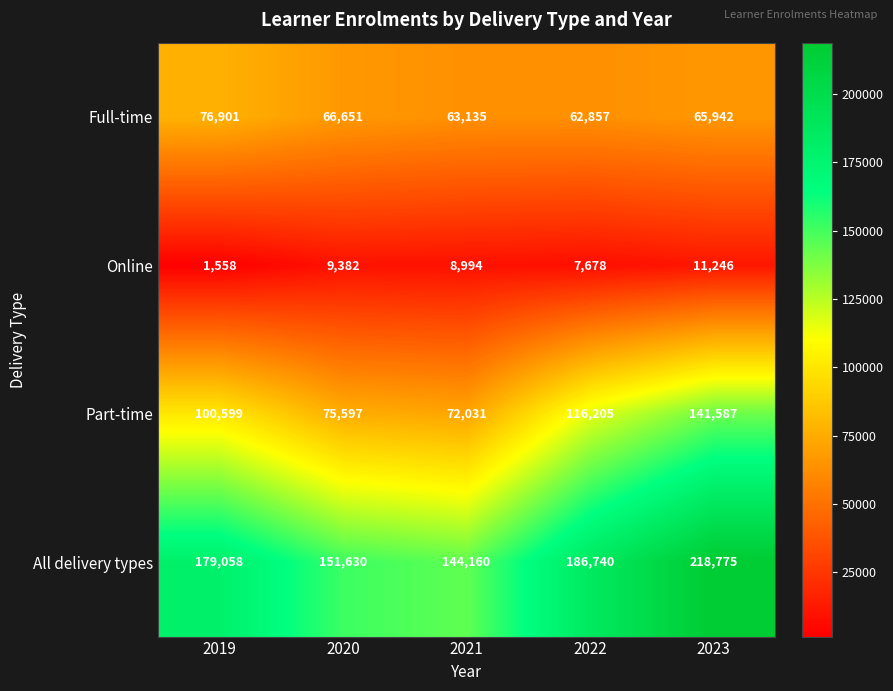

What is the highest value of the Online series?

11246